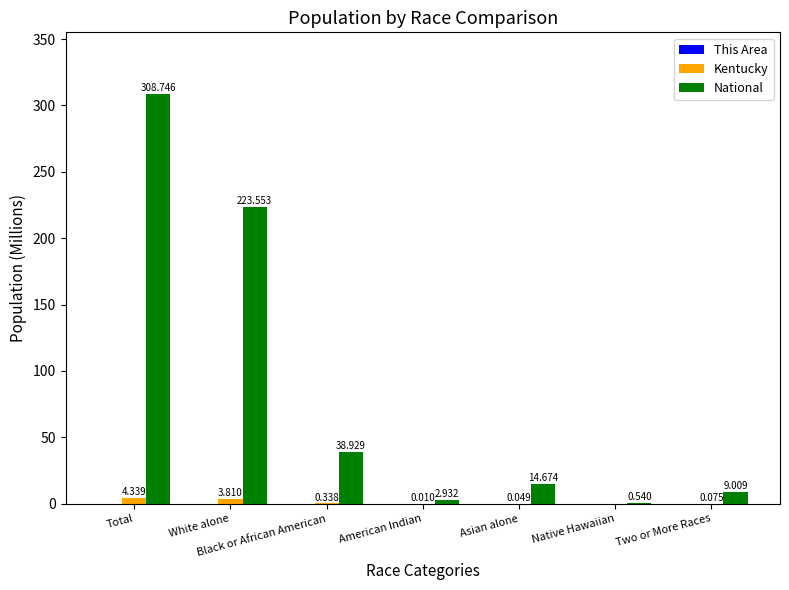

At which label does National first exceed 14?

Total